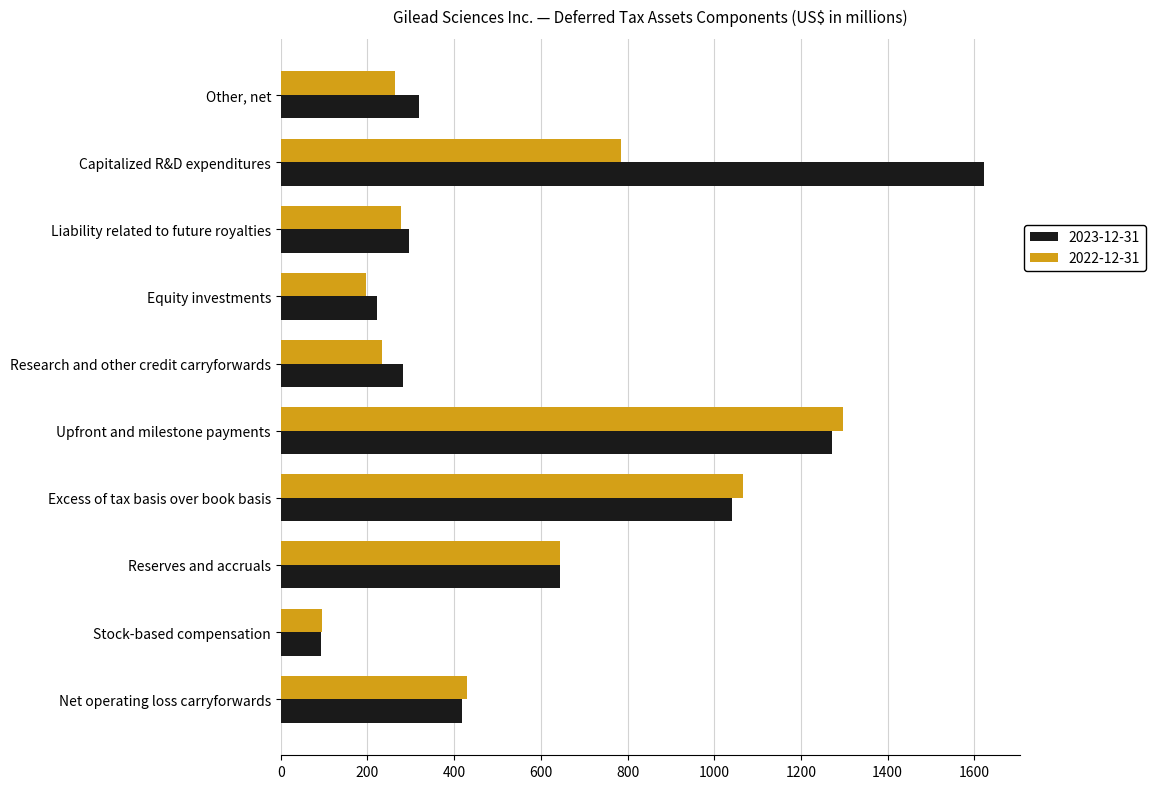

The value of 2022-12-31 at Upfront and milestone payments is 658. True or false?

False